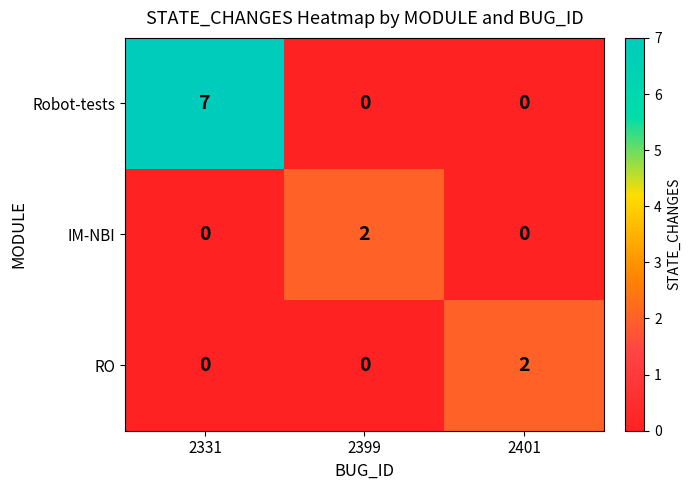

How many distinct data groups are displayed?

3